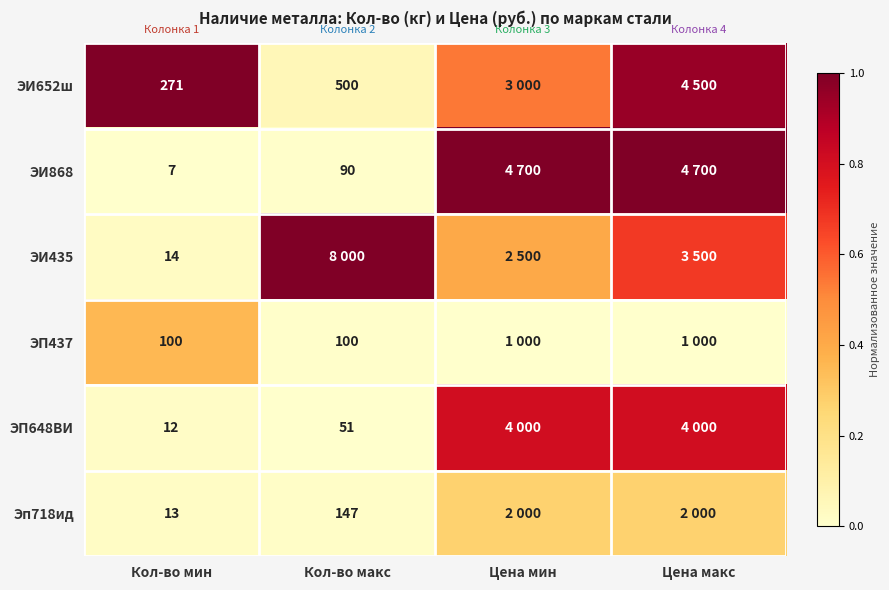

Is the value of ЭП437 at Кол-во мин greater than the value of ЭИ435 at Кол-во мин?

Yes